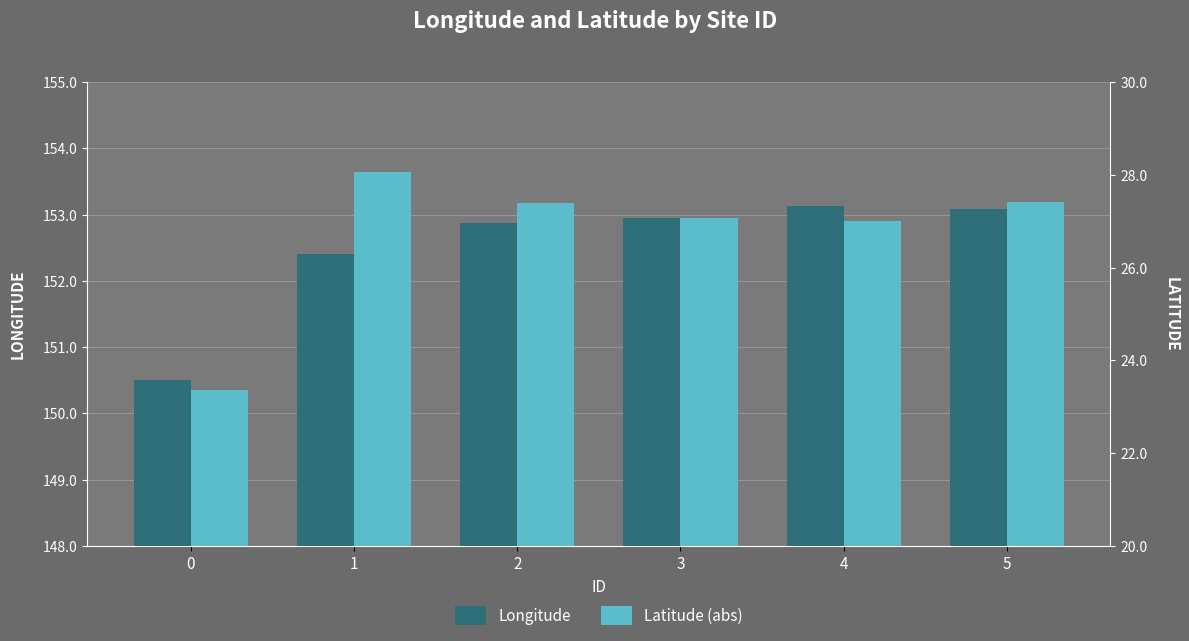

The value of Latitude (abs) at 0 is 23.4. True or false?

True